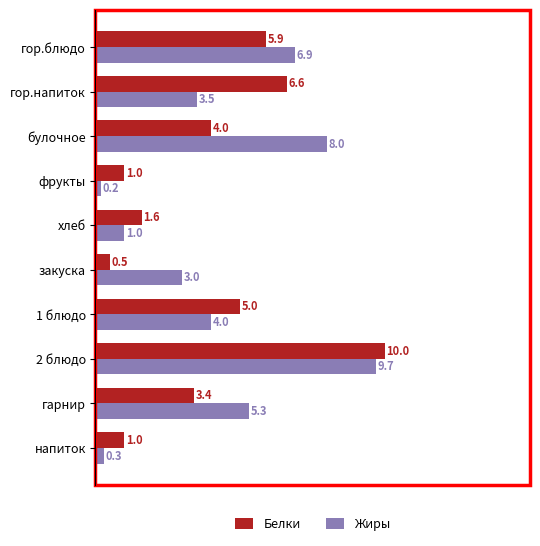

What is the minimum value for Белки?

0.5